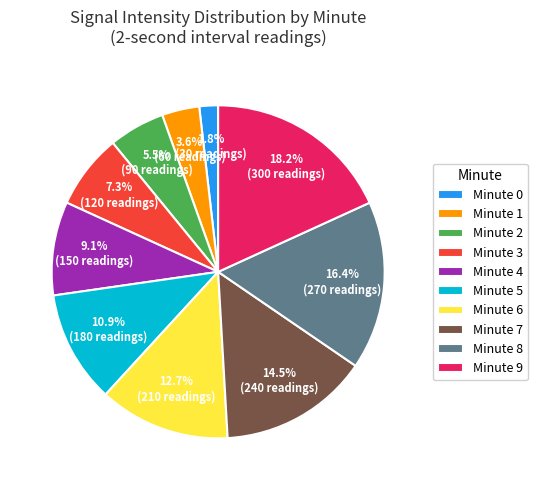

What percentage is NOT represented by Minute 2?

94.5%